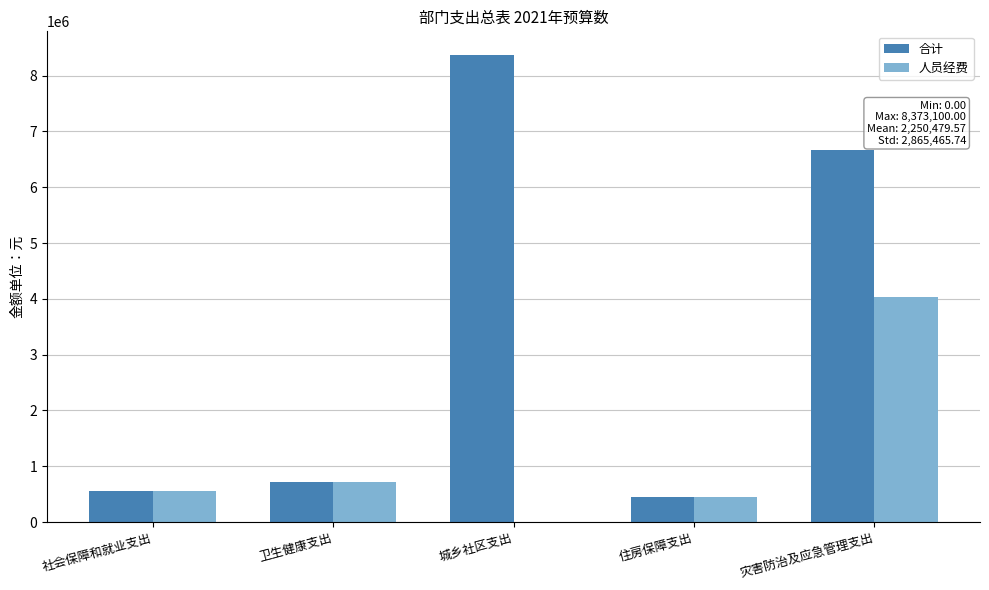

Reading right to left, transcribe all the data shown in this chart.

合计: 灾害防治及应急管理支出=6658250.2	住房保障支出=451505.4	城乡社区支出=8373100.0	卫生健康支出=717117.3	社会保障和就业支出=551271.2
人员经费: 灾害防治及应急管理支出=4033657.7	住房保障支出=451505.4	城乡社区支出=0.0	卫生健康支出=717117.3	社会保障和就业支出=551271.2